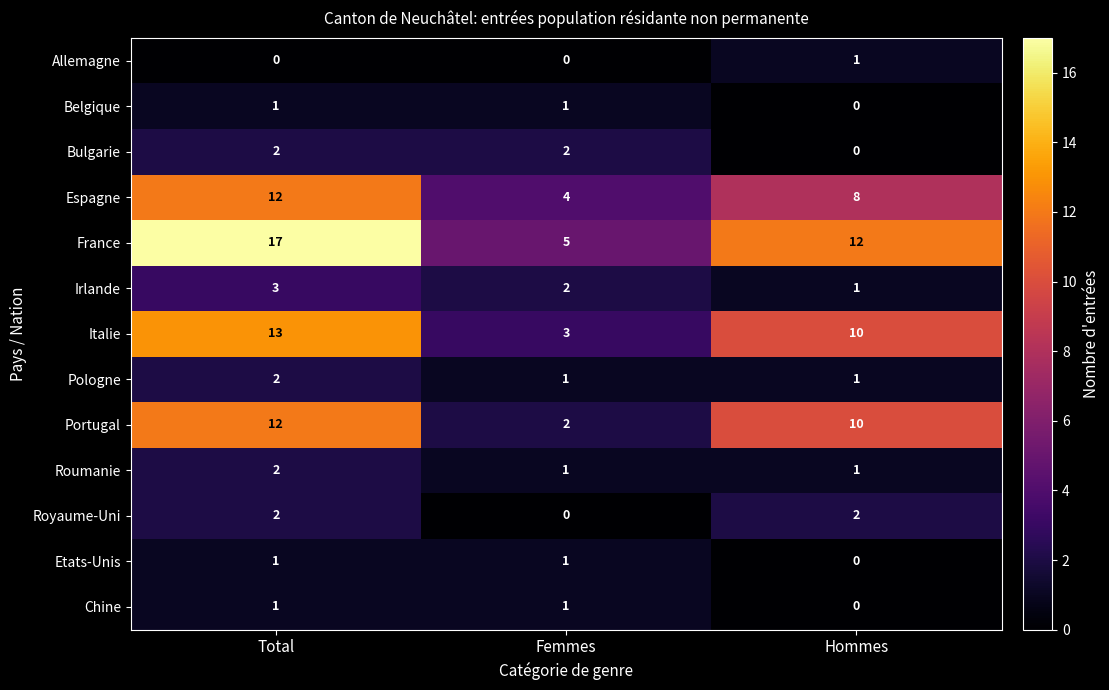

At which category is the sum across all series the highest?

Total